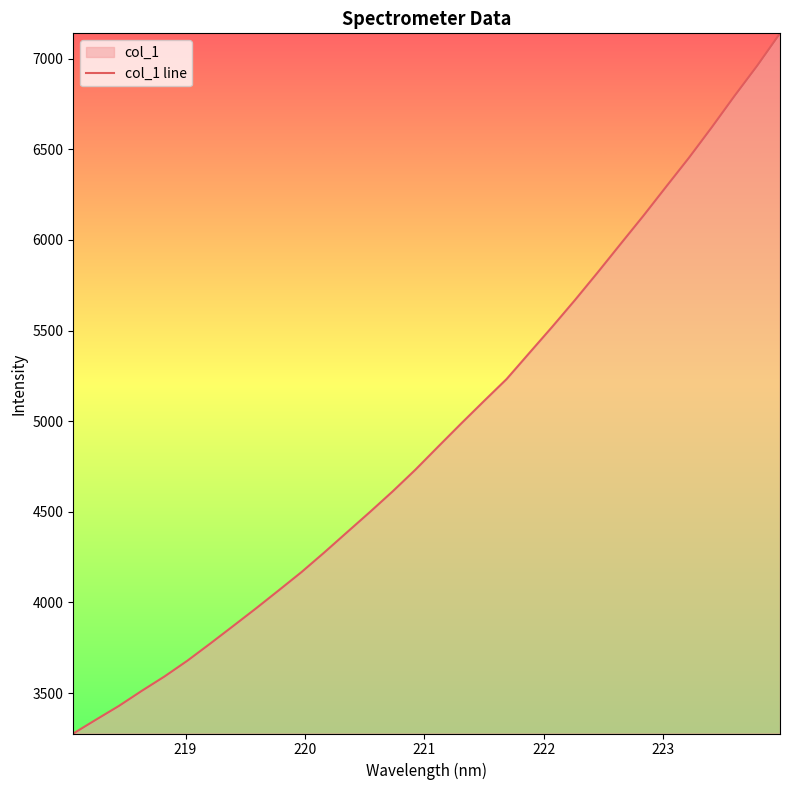

What is the greatest value displayed?

7139.1